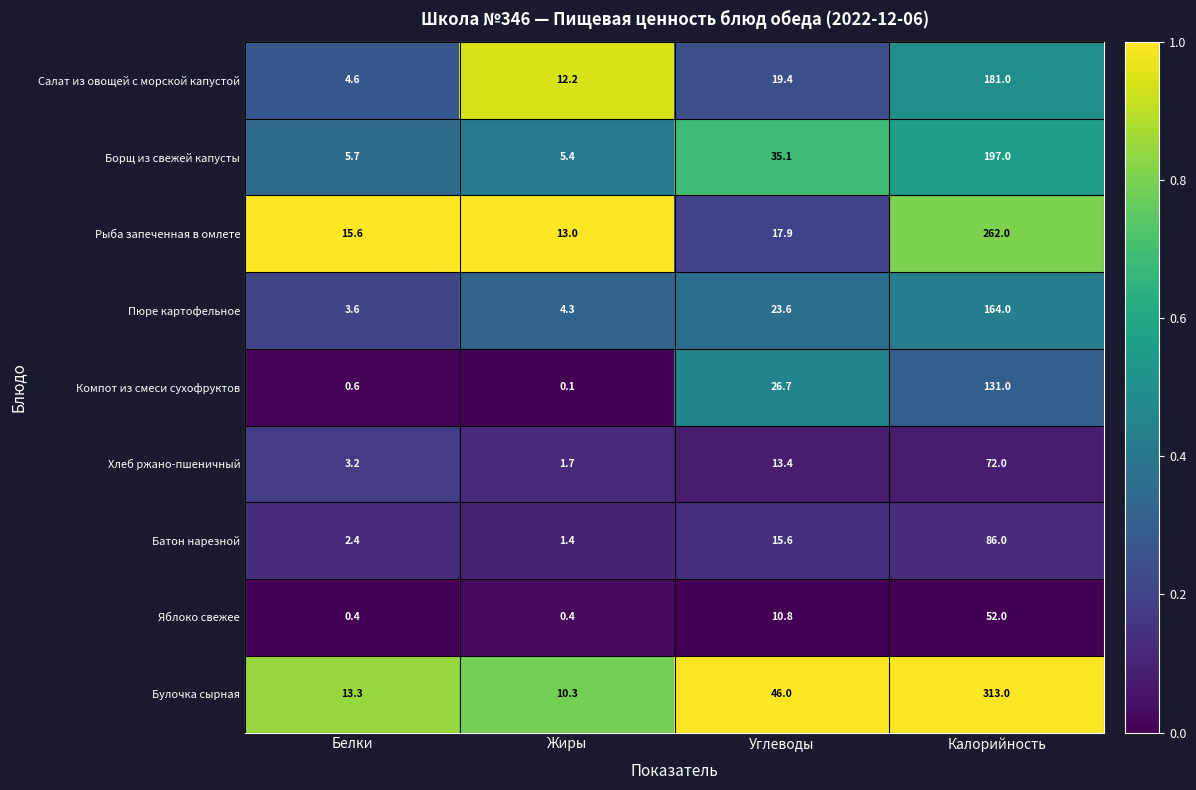

Which category has the highest value in the Хлеб ржано-пшеничный series?

Калорийность